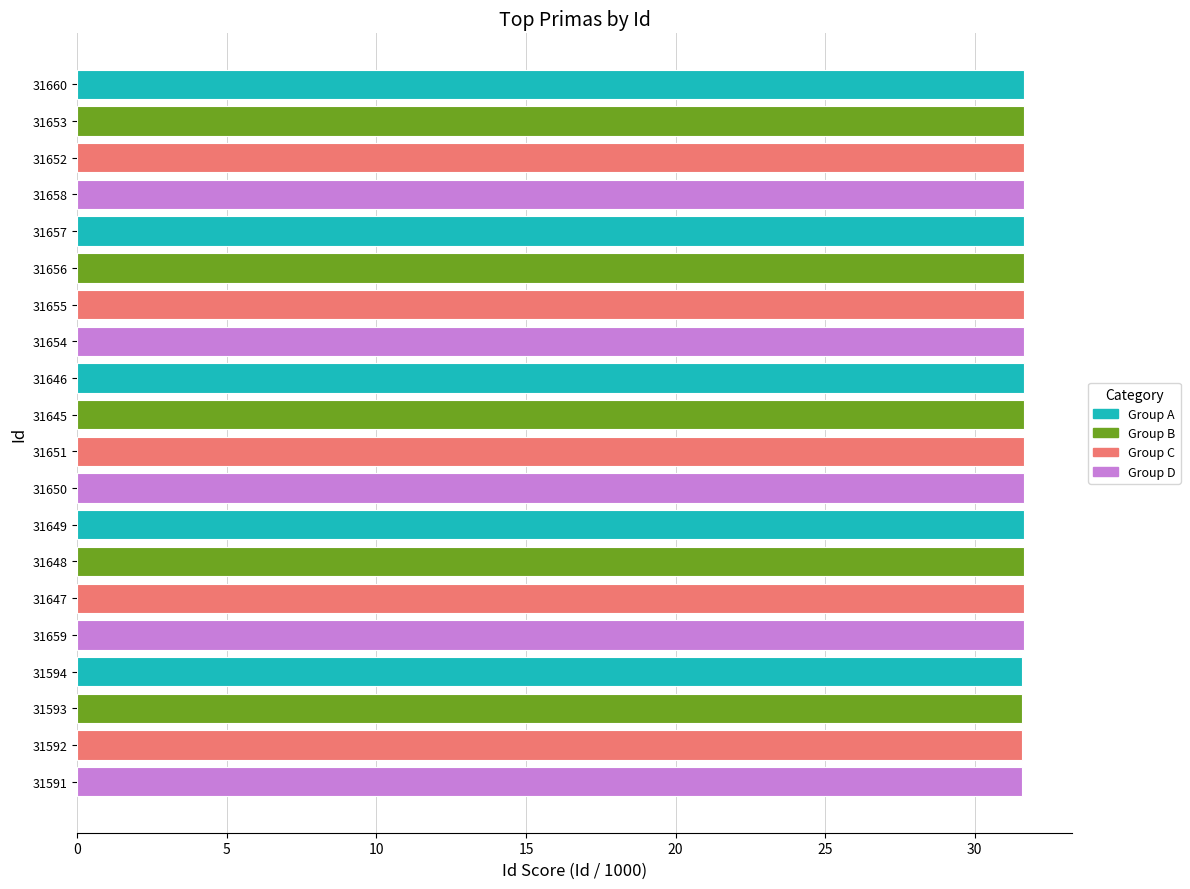

What is the average value?

31.6